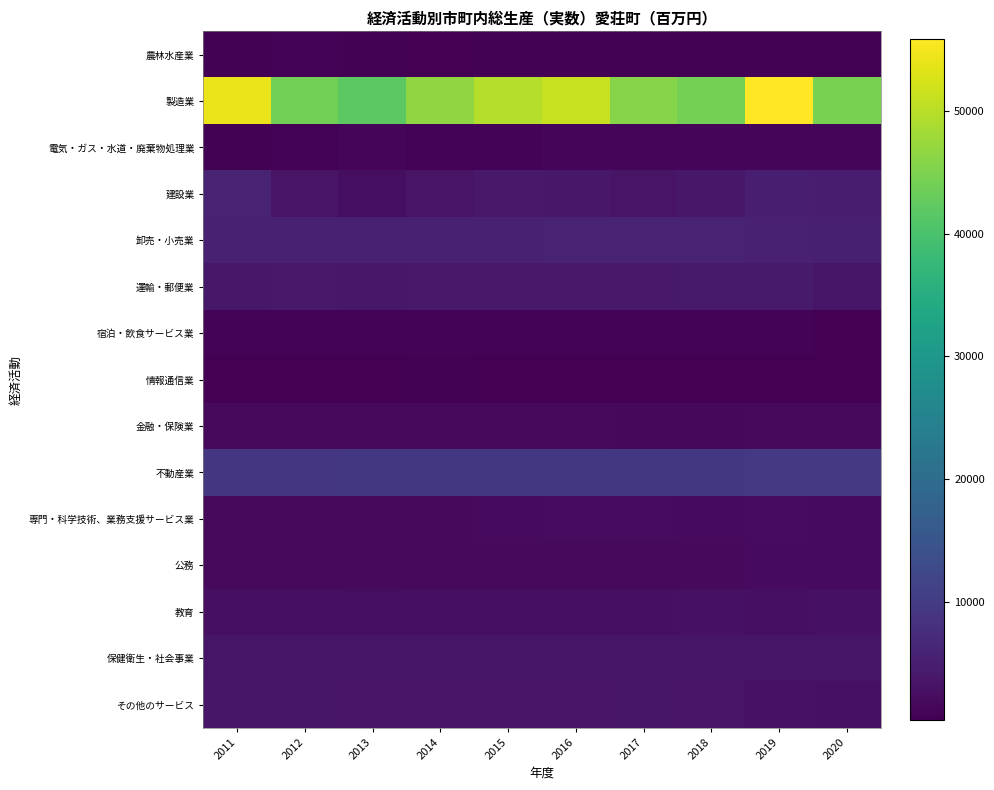

How many distinct data groups are displayed?

15